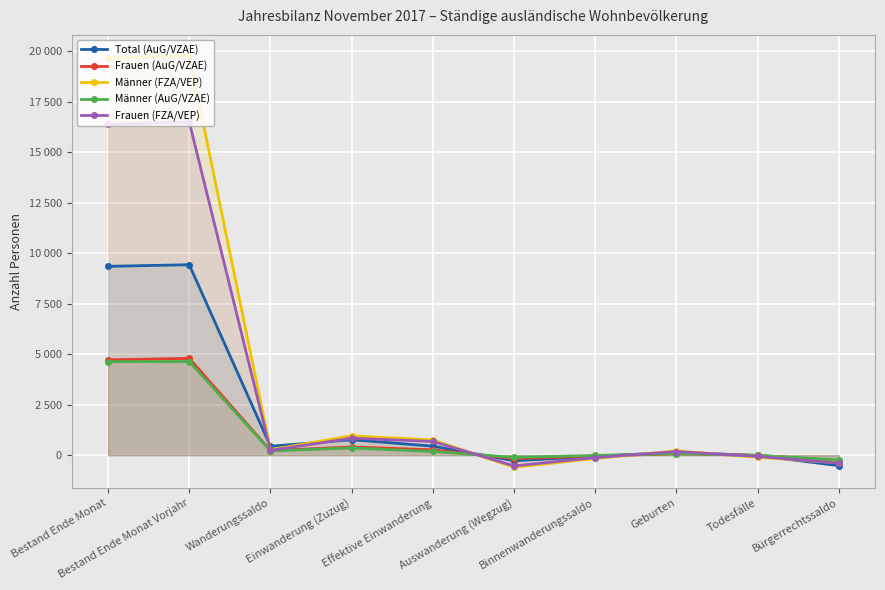

What is the label of the 7th point from the right?

Einwanderung (Zuzug)